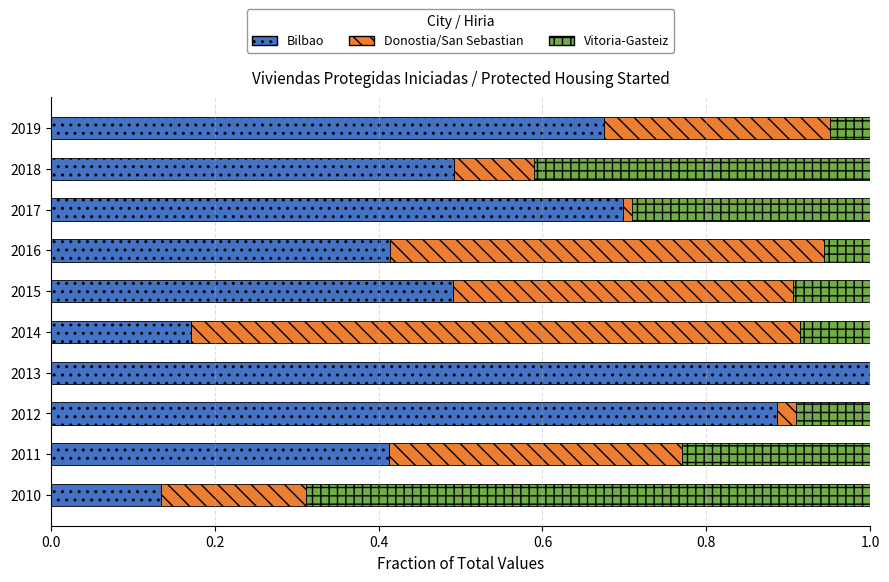

Count the number of data series in this chart.

3